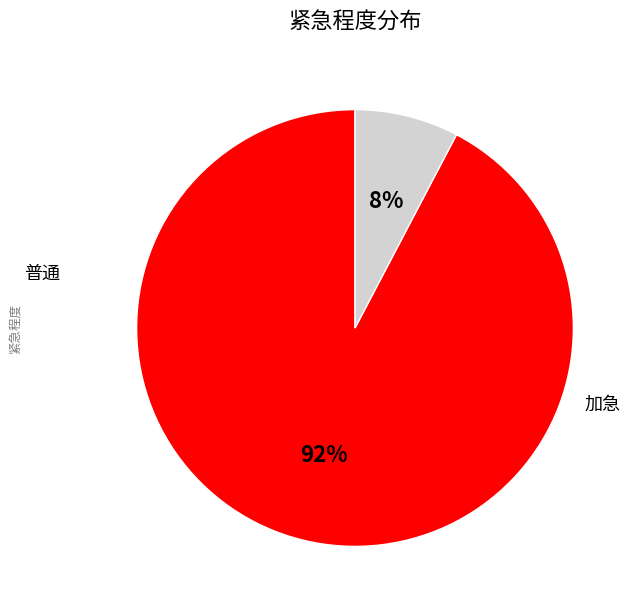

Does any single category account for the majority?

Yes